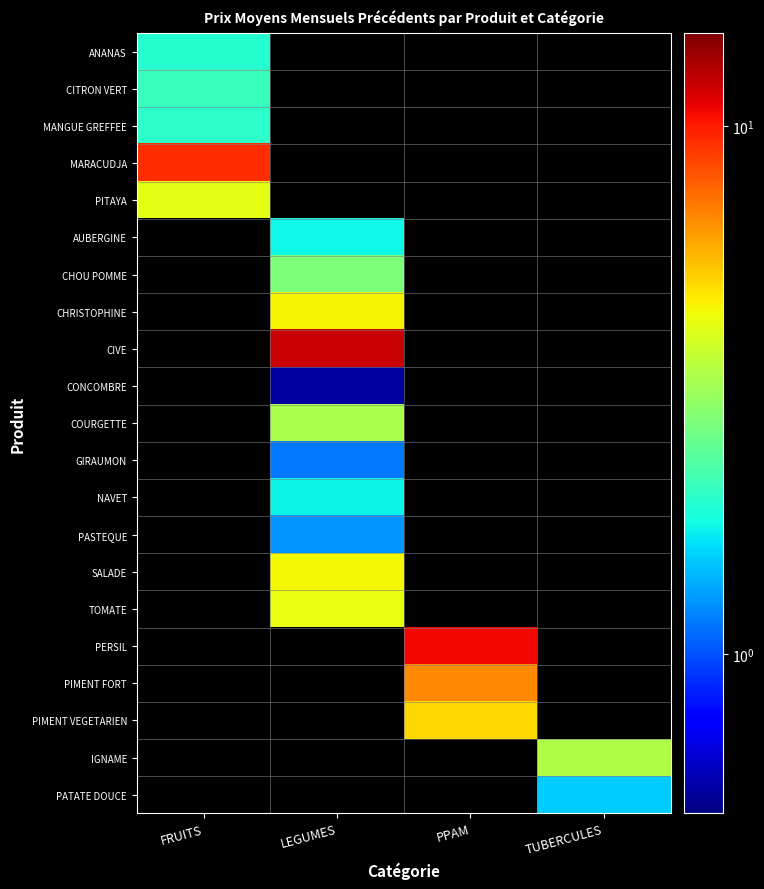

Which series has the largest total across all categories?

CIVE